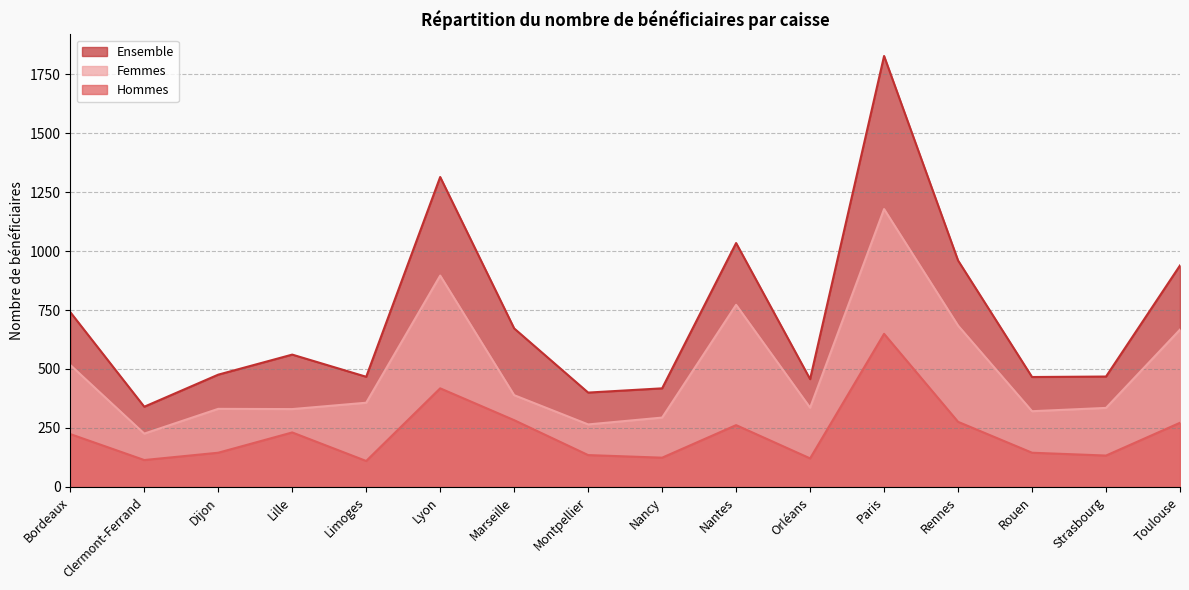

How many data points in Ensemble are less than 561?

8